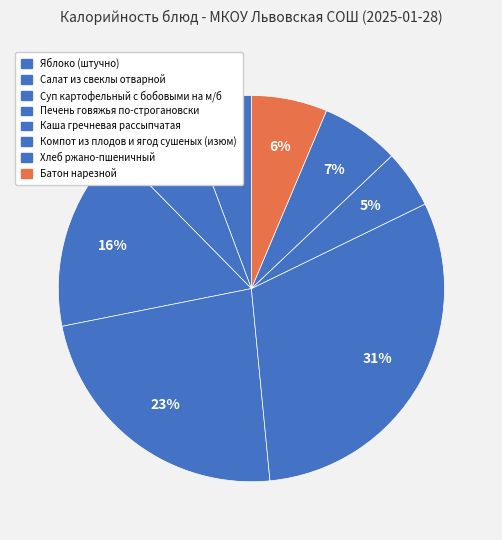

Between Салат из свеклы отварной and Батон нарезной, which is larger?

Салат из свеклы отварной